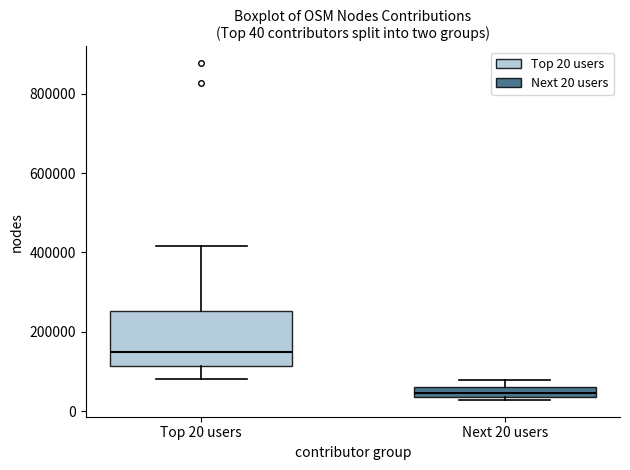

Which box has the lowest median line?

Next 20 users